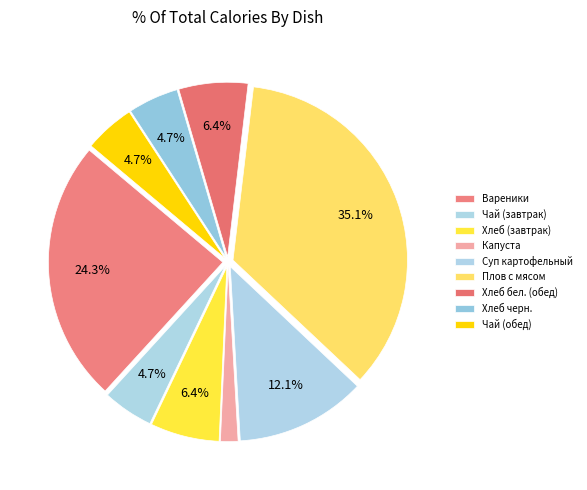

Which slice is the largest?

Плов с мясом